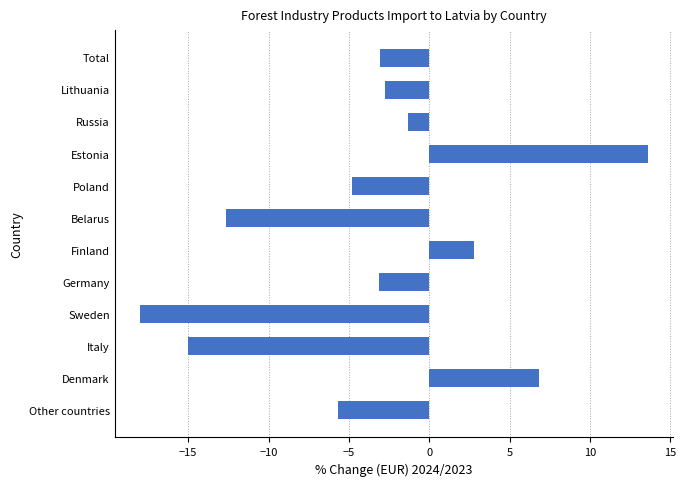

What is the minimum value shown in the chart?

-18.0